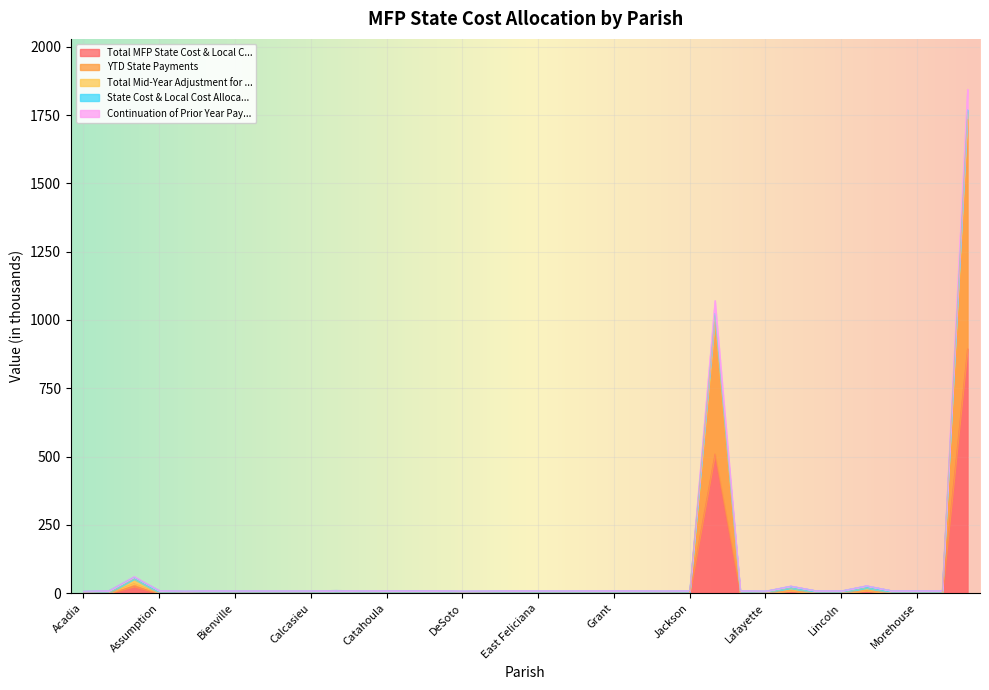

What is the total value across all series at Madison?

9.1